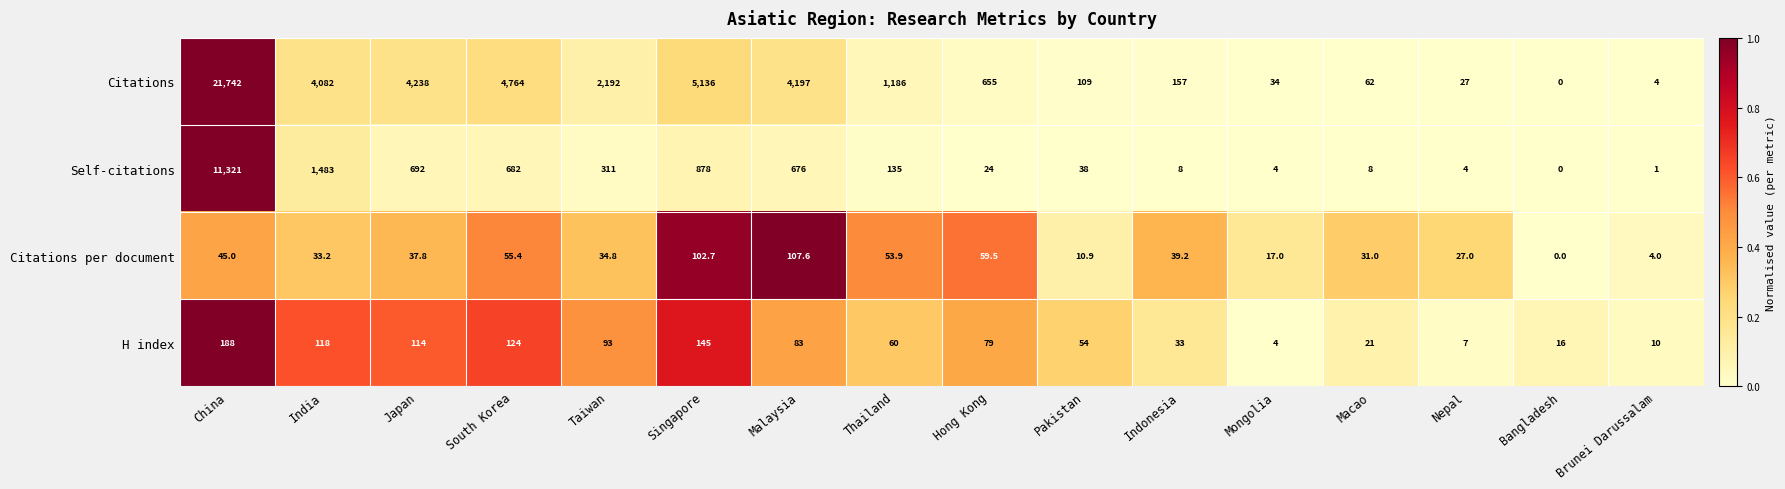

At which category is the sum across all series the highest?

China